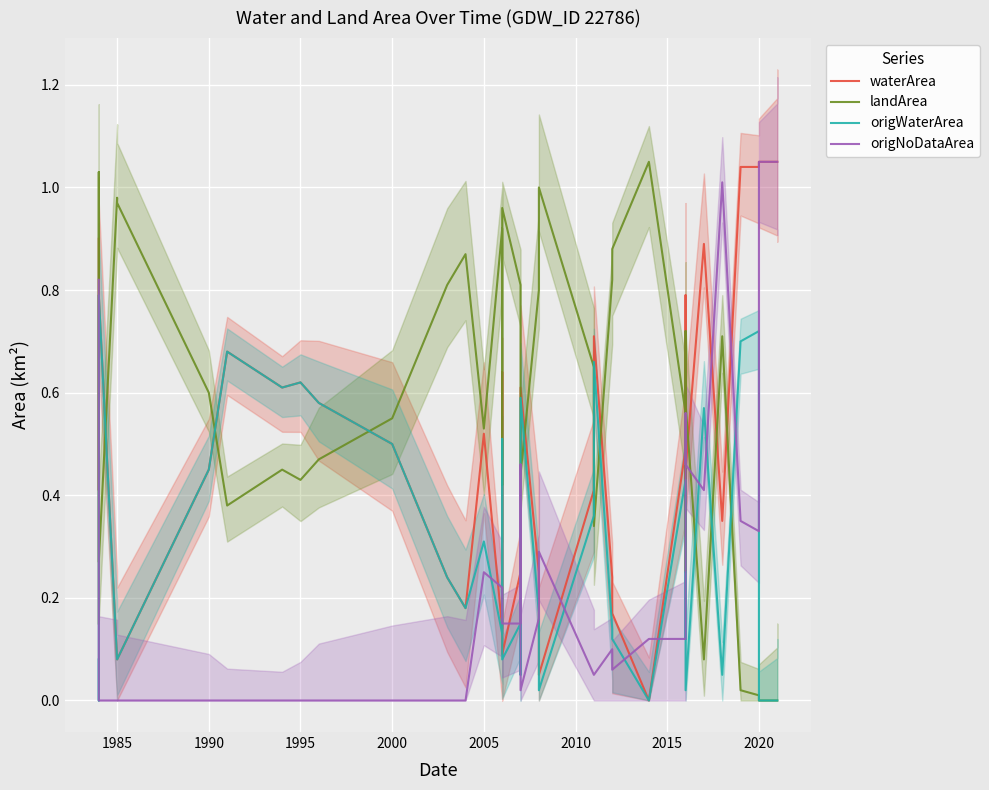

Rank the series by their maximum value, from lowest to highest.

origWaterArea, waterArea, landArea, origNoDataArea